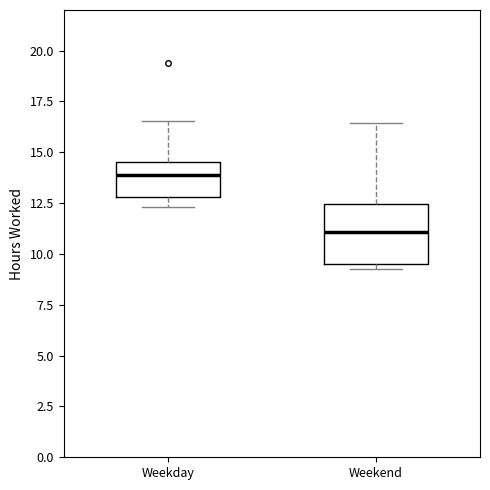

Comparing the boxes themselves (not the whiskers), which one is the tallest?

Weekend